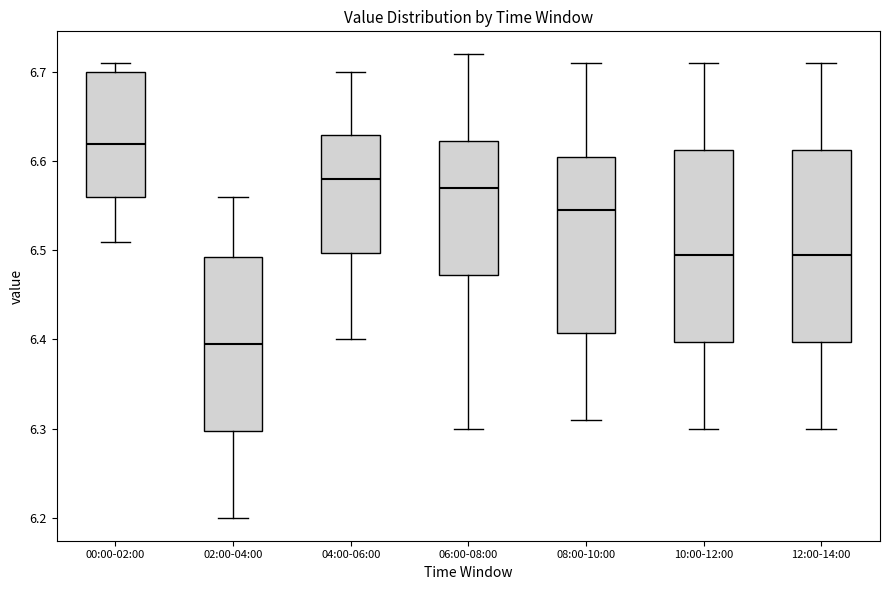

Where is the upper edge of the box for 08:00-10:00 on the y-axis? The values are not printed on the chart, so give them approximately, as read against the axis.

6.61